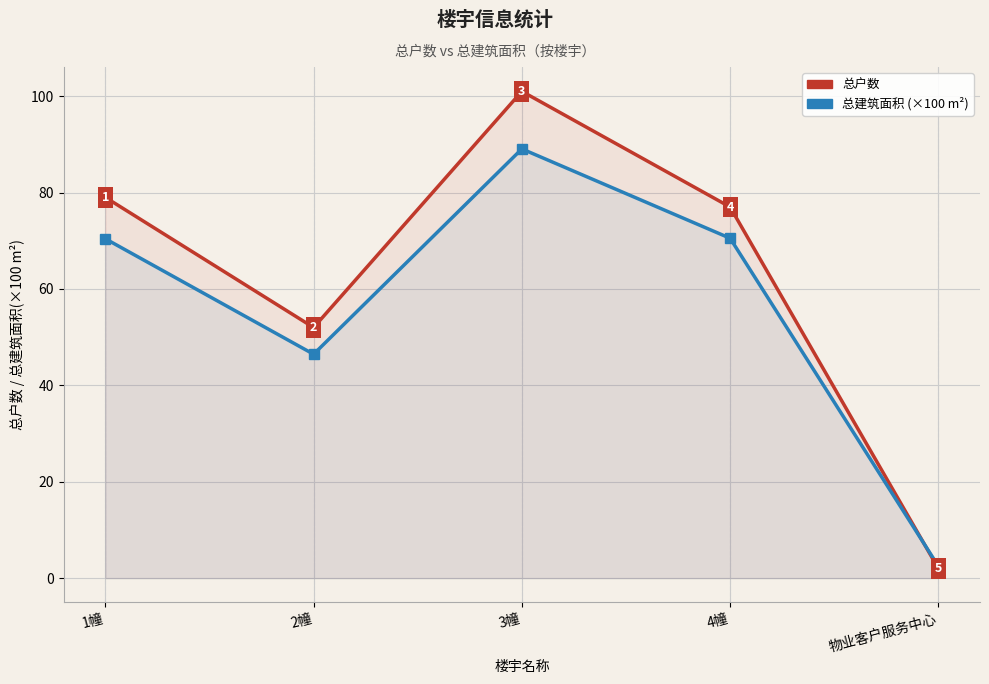

At which category is the sum across all series the highest?

3幢